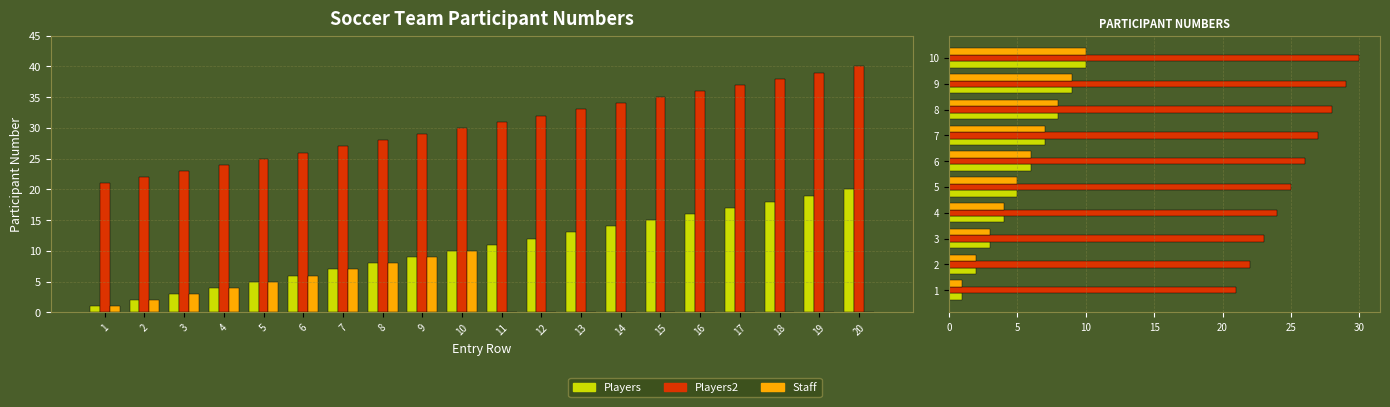

At which category is the sum across all series the highest?

10